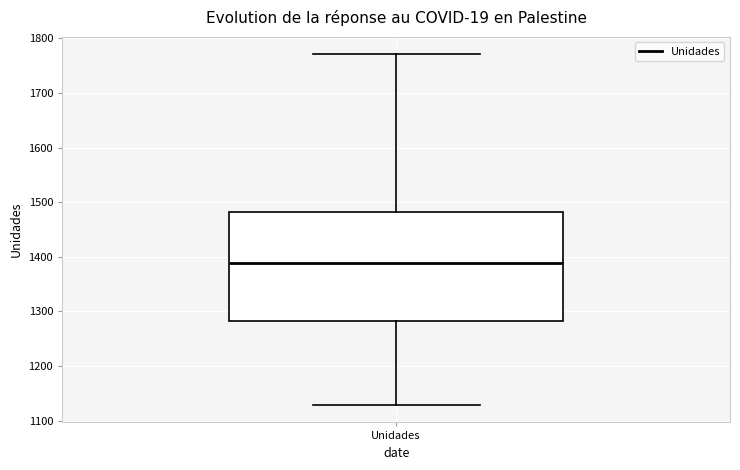

Transcribe this box plot: give where the median line is, the range the box spans, and where the two whiskers end, as read against the y-axis. The values are not printed on the chart, so give them approximately, as read against the axis.

median 1390, box 1280 to 1480, whiskers 1130 to 1770